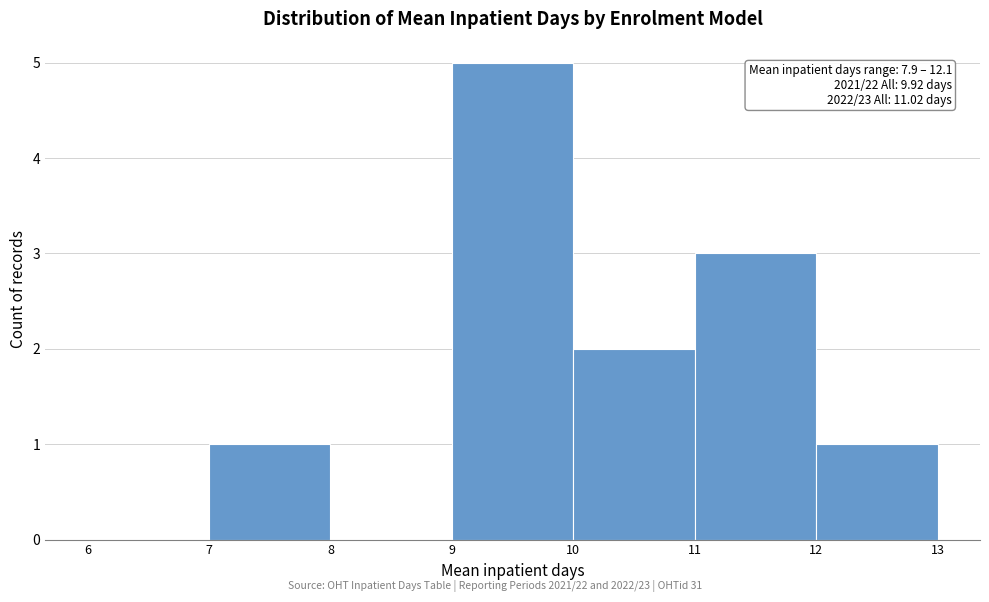

Over which range of the x-axis is the bar tallest?

9 to 10